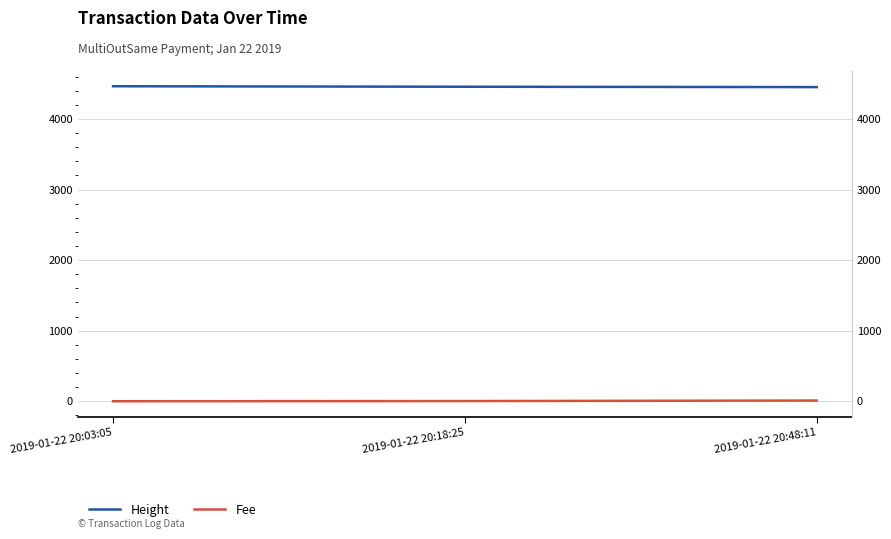

Which category has the lowest value across all series?

2019-01-22 20:03:05